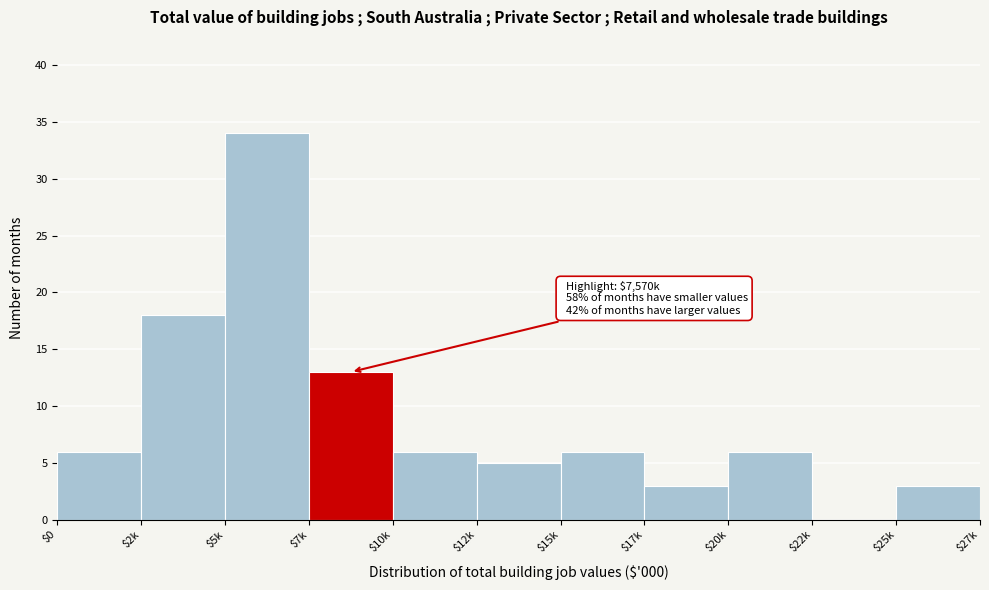

The chart shows a value of 6 at $7k. True or false?

False